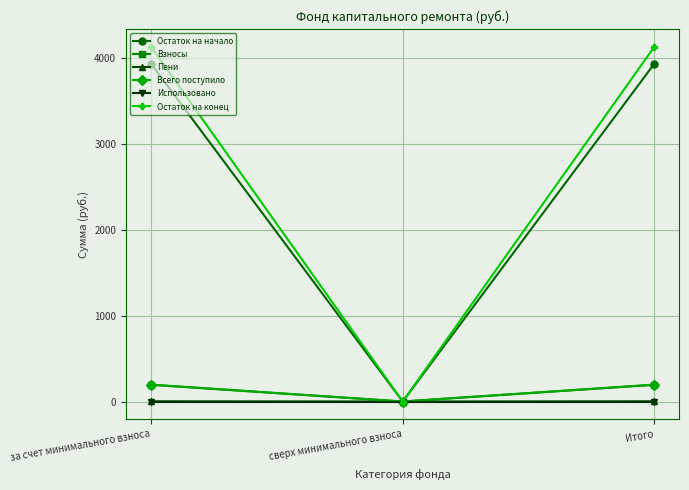

How many values in the Пени series exceed 2?

2